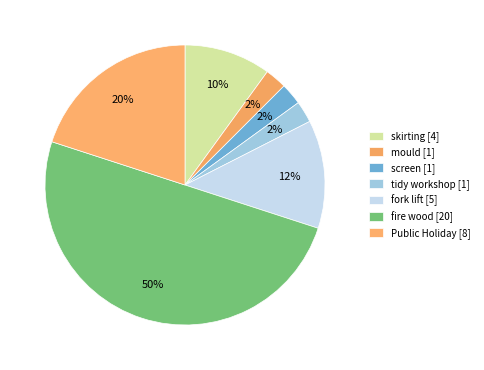

Does screen account for over 50% of the chart?

No